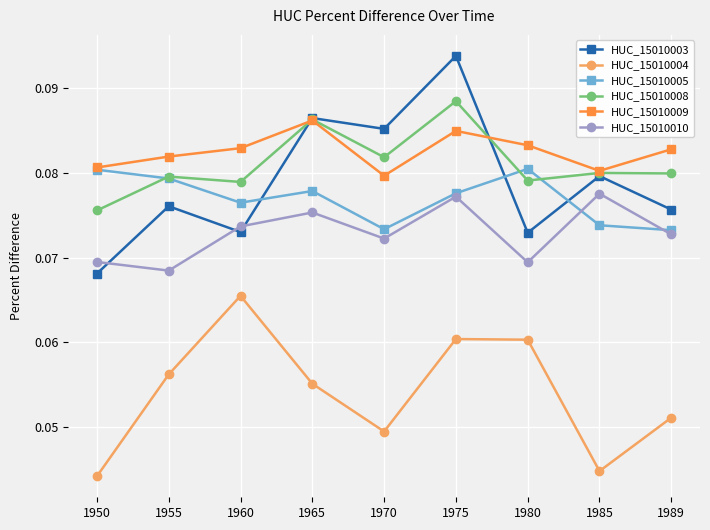

List the series in order of their peak value, highest first.

HUC_15010003, HUC_15010008, HUC_15010009, HUC_15010005, HUC_15010010, HUC_15010004